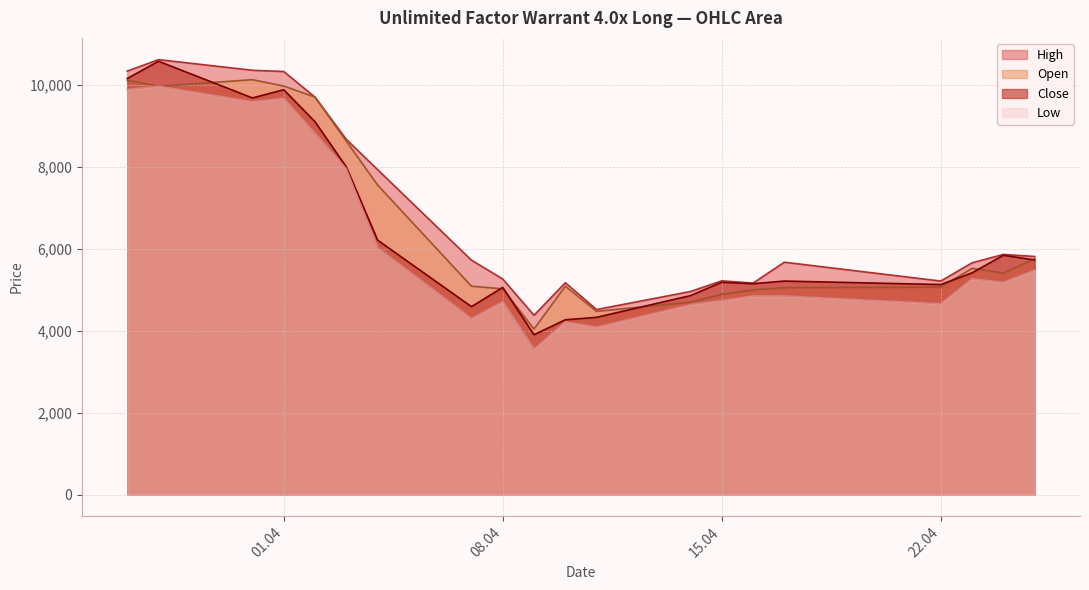

True or false: Open and High cross at least once.

False